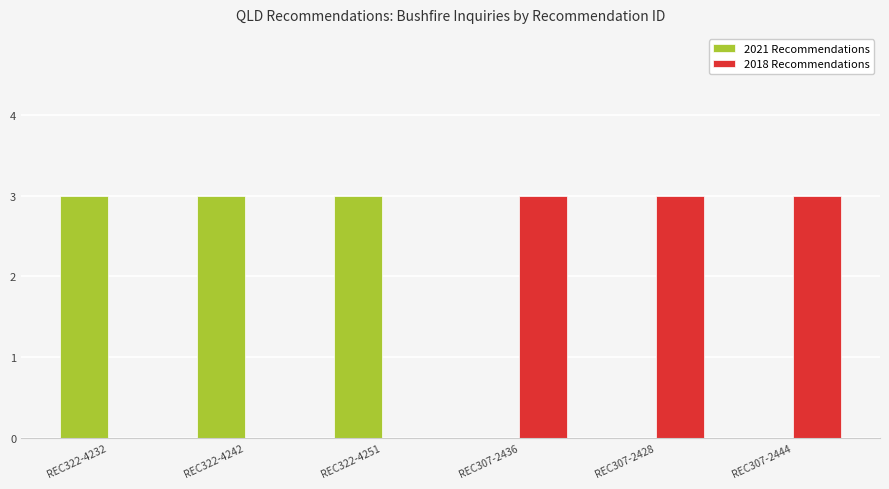

Does the chart contain stacked bars?

No